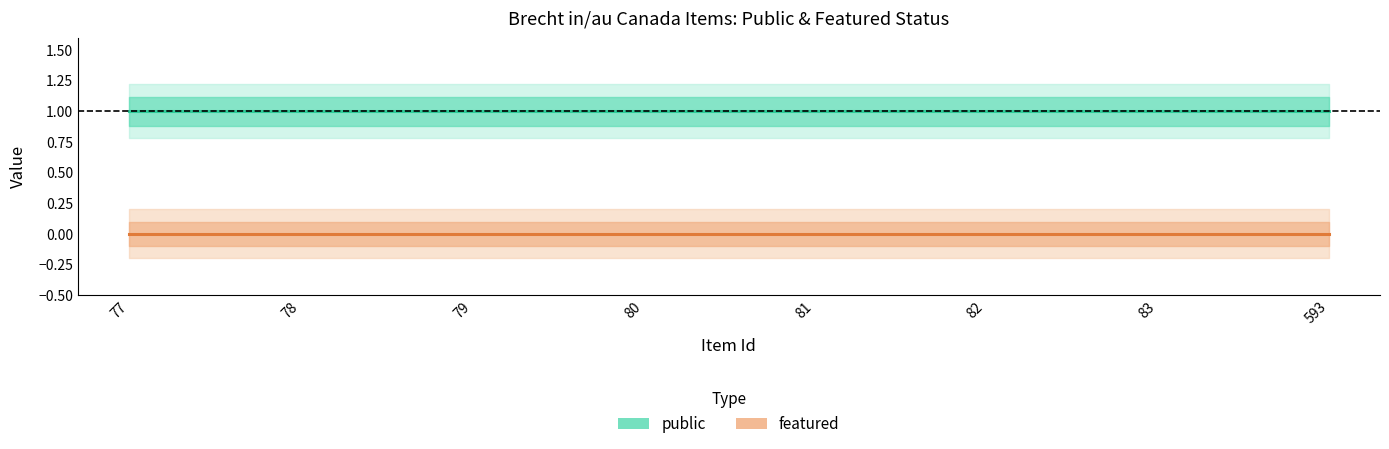

True or false: featured has more than 2 points higher than both neighbors.

False